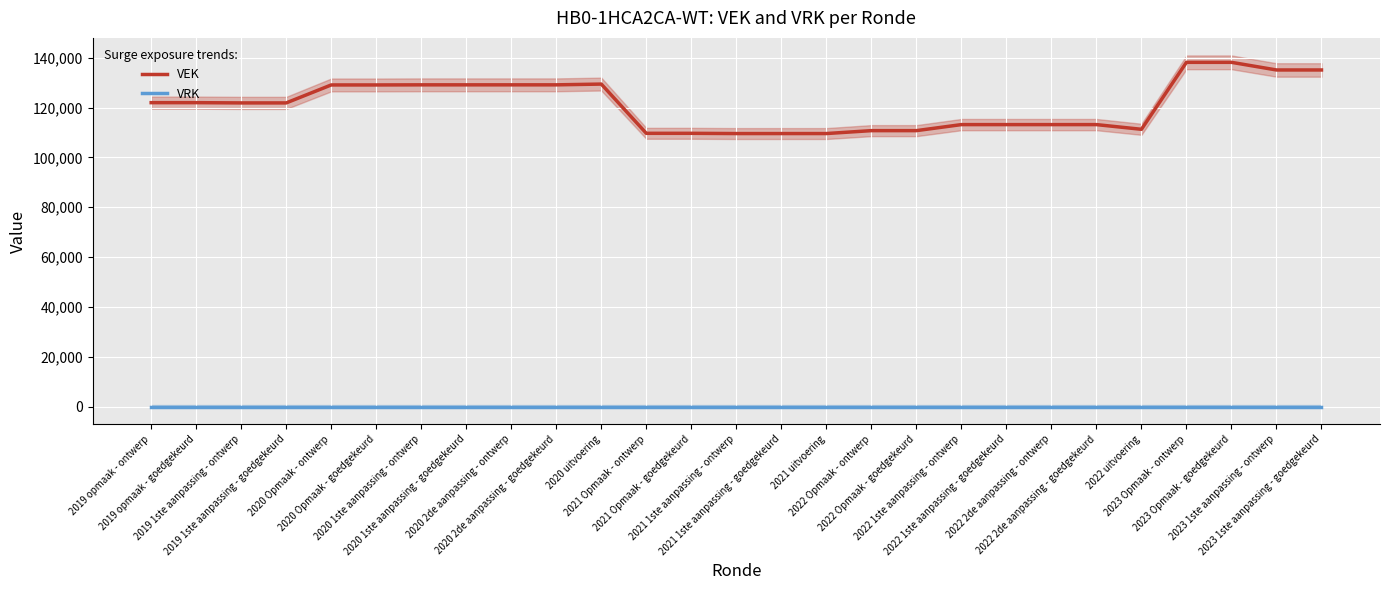

What is the difference between the second highest and minimum values in the VEK series?

28589